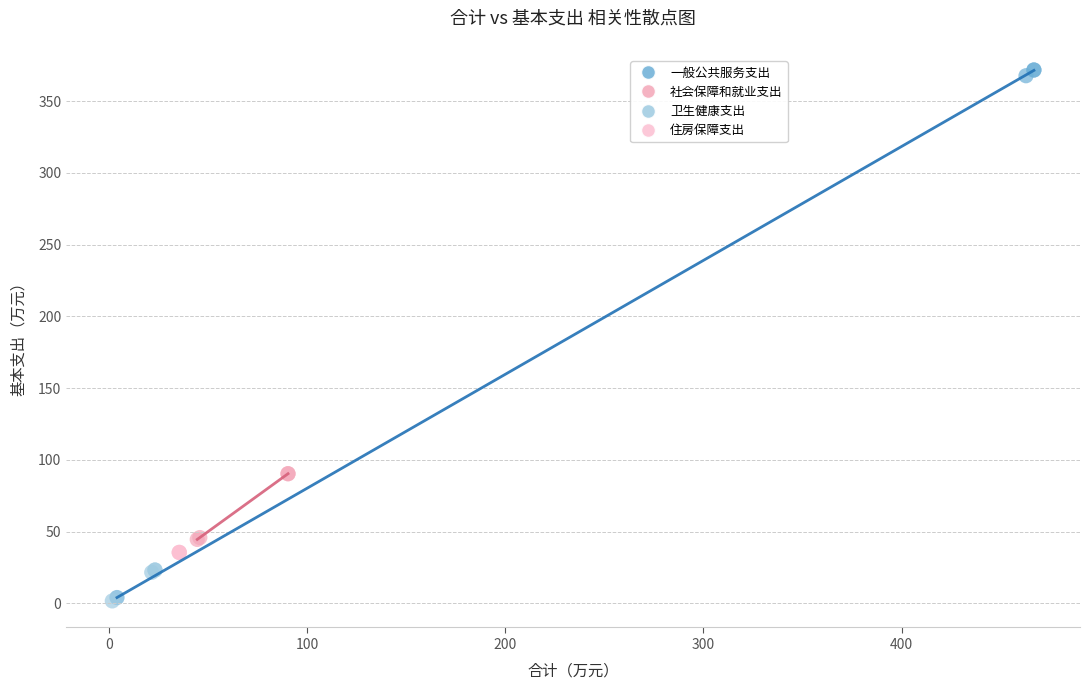

Which series reaches the maximum Y coordinate?

一般公共服务支出